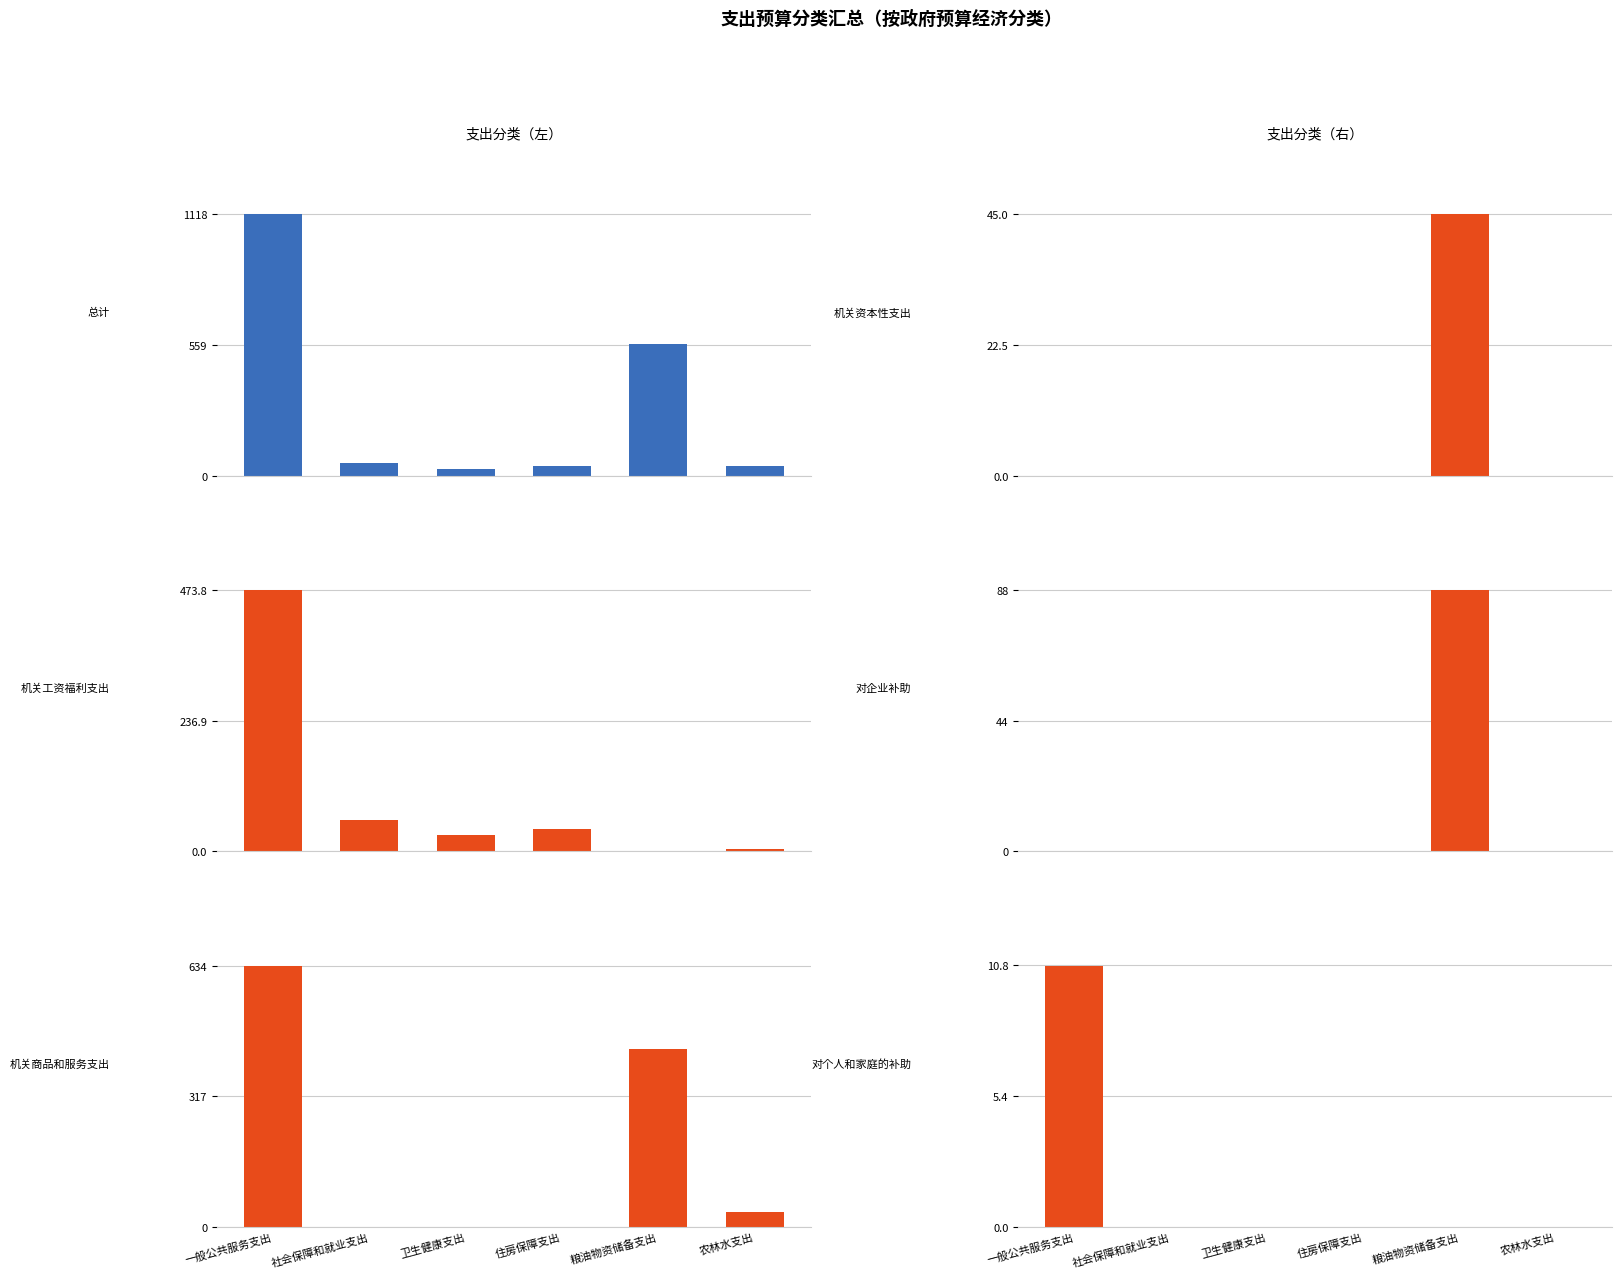

Reading right to left, what are all the values shown in this chart?

总计: 农林水支出=40.0	粮油物资储备支出=564.0	住房保障支出=41.0	卫生健康支出=29.7	社会保障和就业支出=56.0	一般公共服务支出=1118.5
机关工资福利支出: 农林水支出=4.5	粮油物资储备支出=0.0	住房保障支出=41.0	卫生健康支出=29.7	社会保障和就业支出=56.0	一般公共服务支出=473.8
机关商品和服务支出: 农林水支出=35.5	粮油物资储备支出=431.0	住房保障支出=0.0	卫生健康支出=0.0	社会保障和就业支出=0.0	一般公共服务支出=634.0
机关资本性支出: 农林水支出=0.0	粮油物资储备支出=45.0	住房保障支出=0.0	卫生健康支出=0.0	社会保障和就业支出=0.0	一般公共服务支出=0.0
对企业补助: 农林水支出=0.0	粮油物资储备支出=88.0	住房保障支出=0.0	卫生健康支出=0.0	社会保障和就业支出=0.0	一般公共服务支出=0.0
对个人和家庭的补助: 农林水支出=0.0	粮油物资储备支出=0.0	住房保障支出=0.0	卫生健康支出=0.0	社会保障和就业支出=0.0	一般公共服务支出=10.8